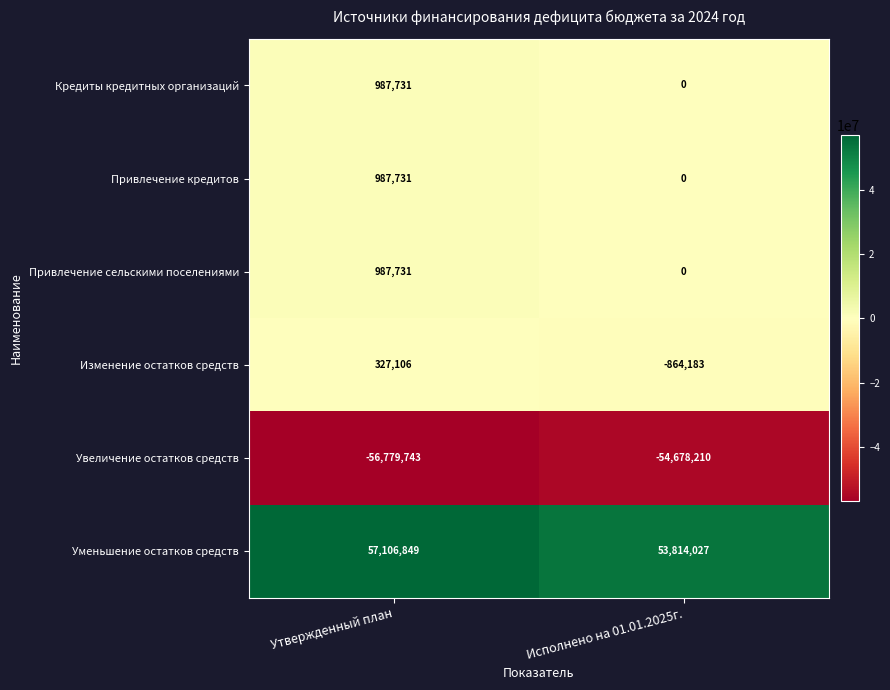

How many data points does each series have?

2